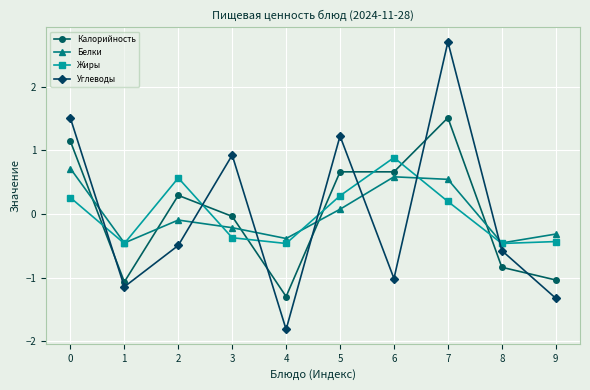

Does the chart have visible grid lines?

Yes